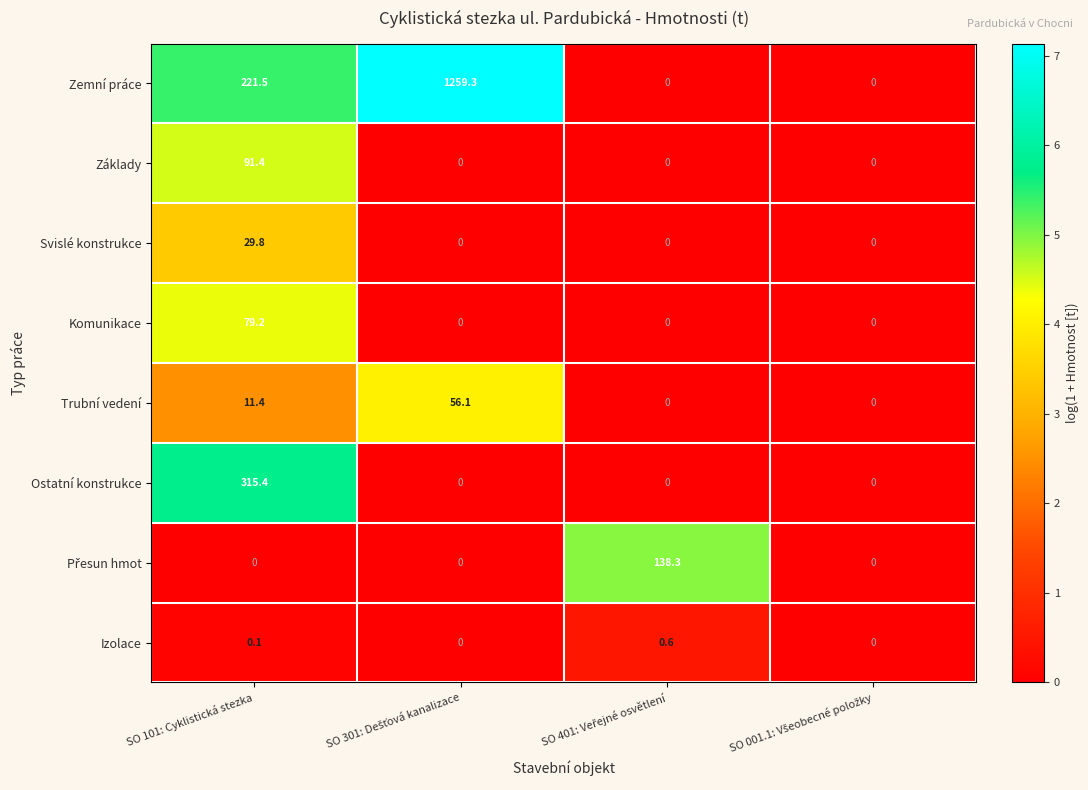

Which series has the largest range (max minus min)?

Zemní práce